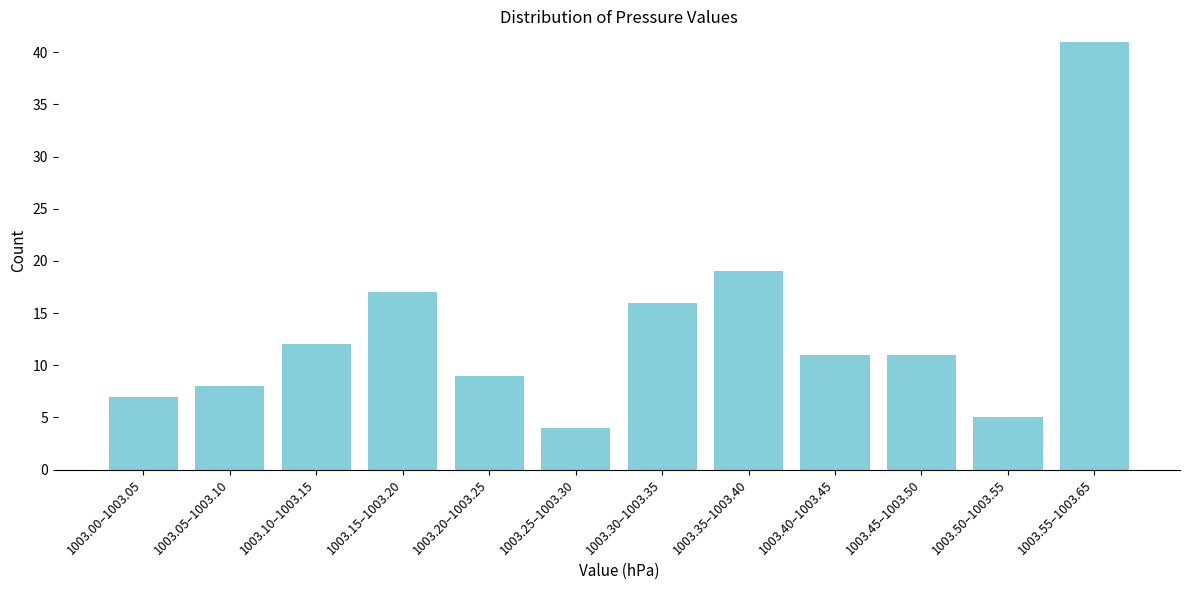

Reading right to left, transcribe all the data shown in this chart.

1003.55–1003.65=41	1003.50–1003.55=5	1003.45–1003.50=11	1003.40–1003.45=11	1003.35–1003.40=19	1003.30–1003.35=16	1003.25–1003.30=4	1003.20–1003.25=9	1003.15–1003.20=17	1003.10–1003.15=12	1003.05–1003.10=8	1003.00–1003.05=7